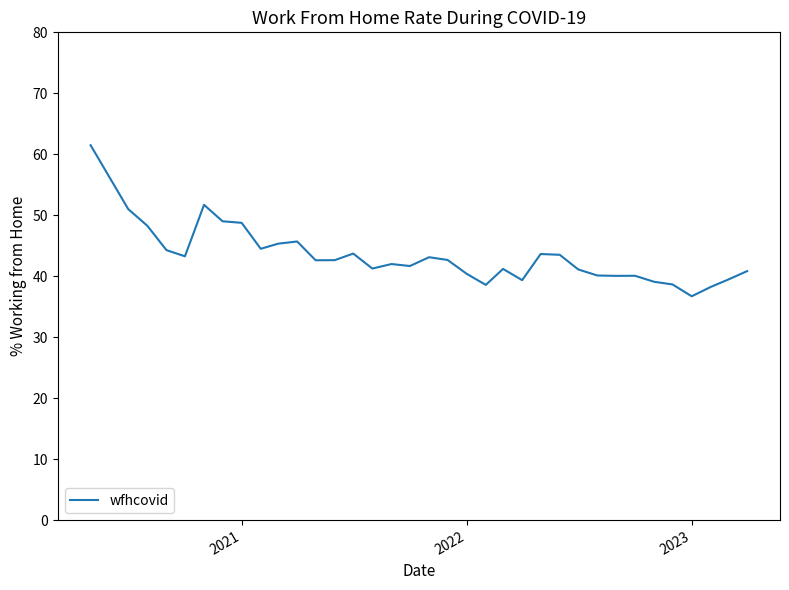

What is the minimum value shown in the chart?

36.7